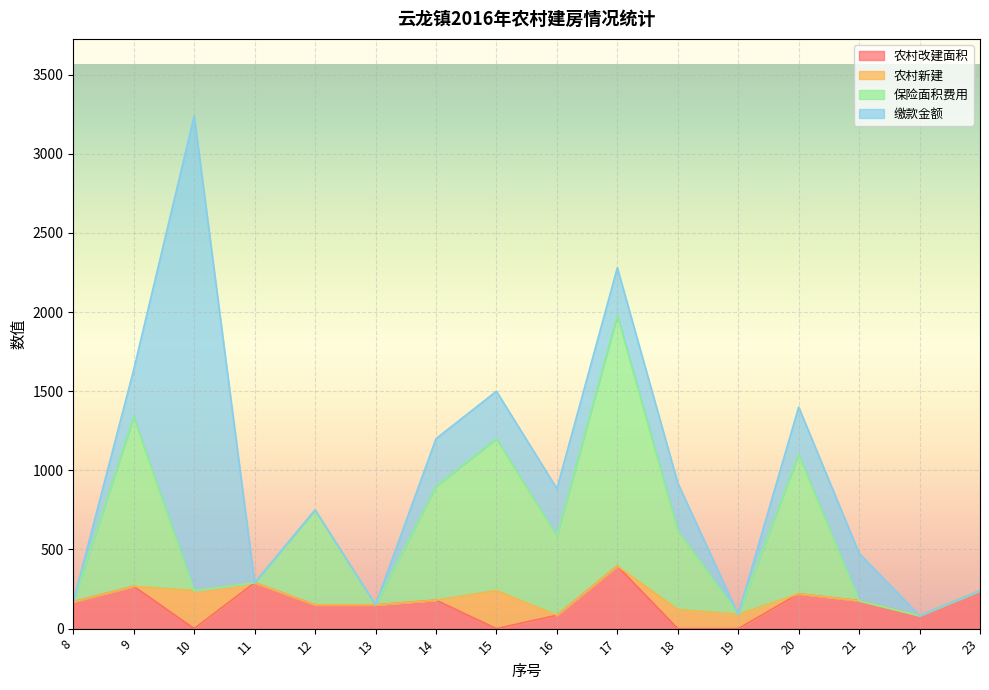

At which category is the sum across all series the highest?

10